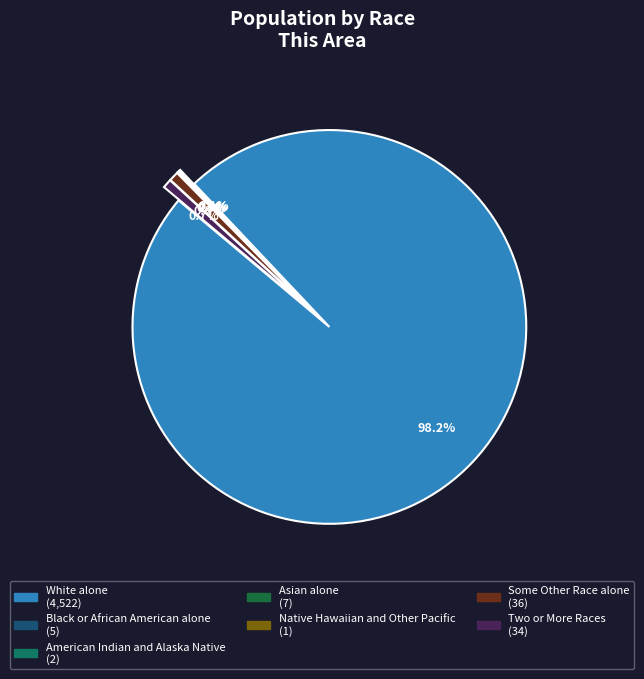

Is there any slice that represents more than half of the pie?

Yes